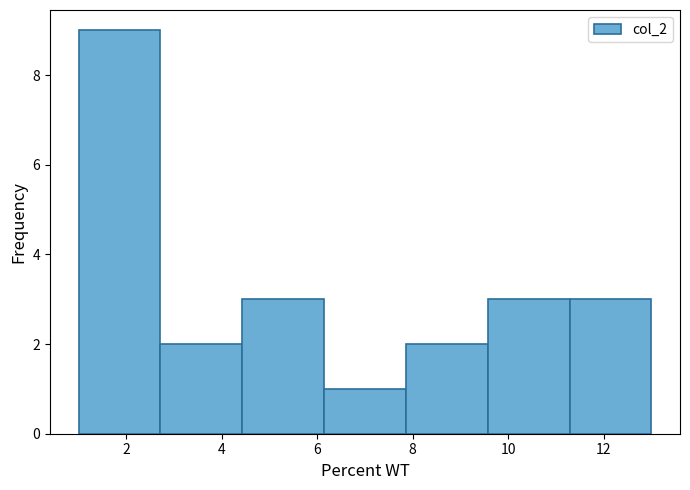

What is the height of the bar covering 6.2 to 7.8 on the x-axis? Neither the bar edges nor the heights are printed on the chart, so give them approximately, as read against the axes.

1